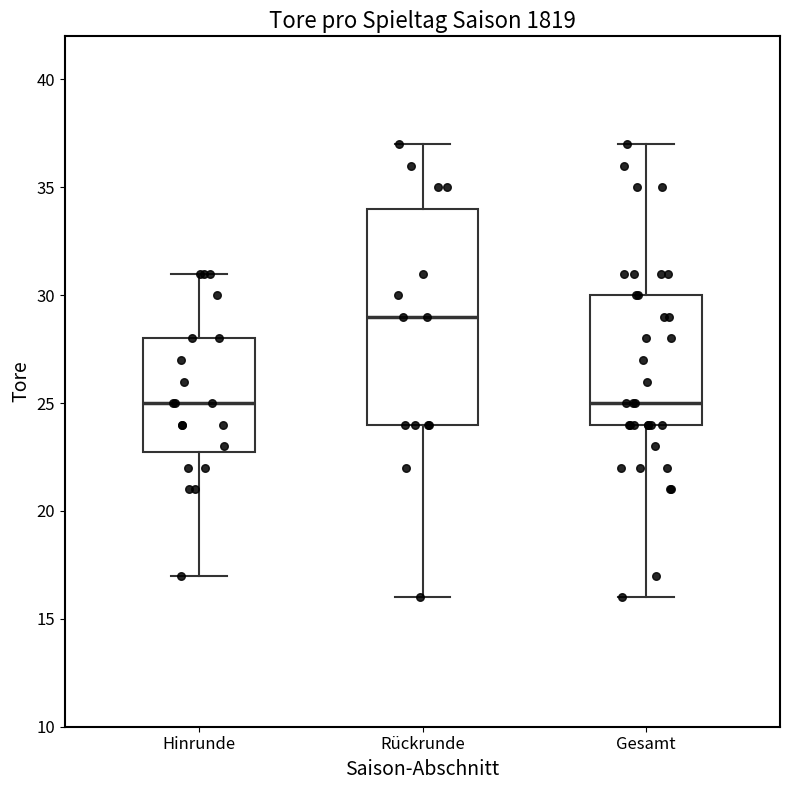

Reading left to right, read every box against the y-axis: the position of its median line, the range the box covers, and the ends of its whiskers. The values are not printed on the chart, so give them approximately, as read against the axis.

Hinrunde: median 25, box 23 to 28, whiskers 17 to 31
Rückrunde: median 29, box 24 to 34, whiskers 16 to 37
Gesamt: median 25, box 24 to 30, whiskers 16 to 37